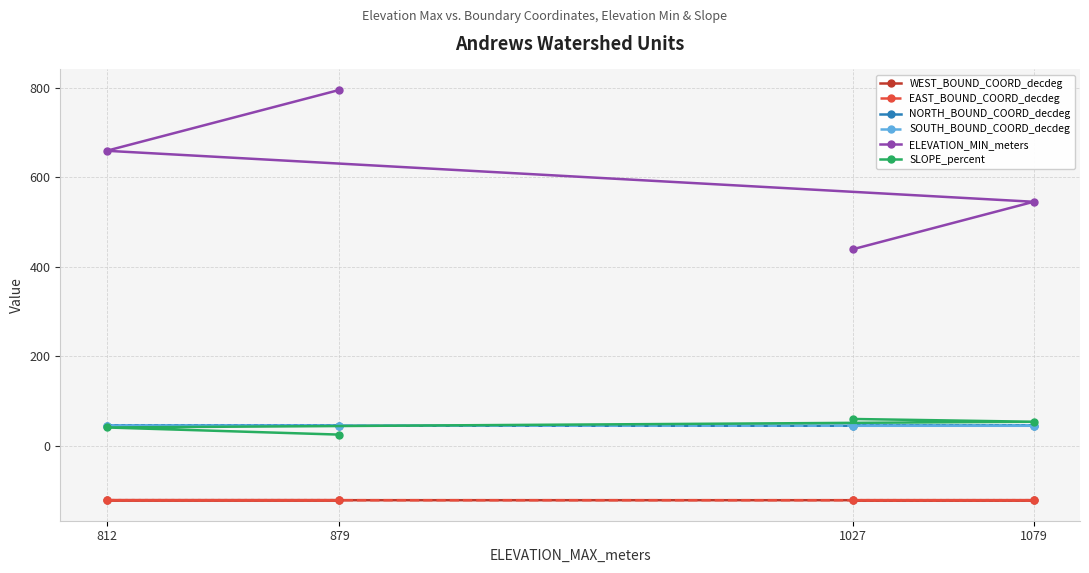

Is it true that WEST_BOUND_COORD_decdeg equals -178.1 at 1079?

False